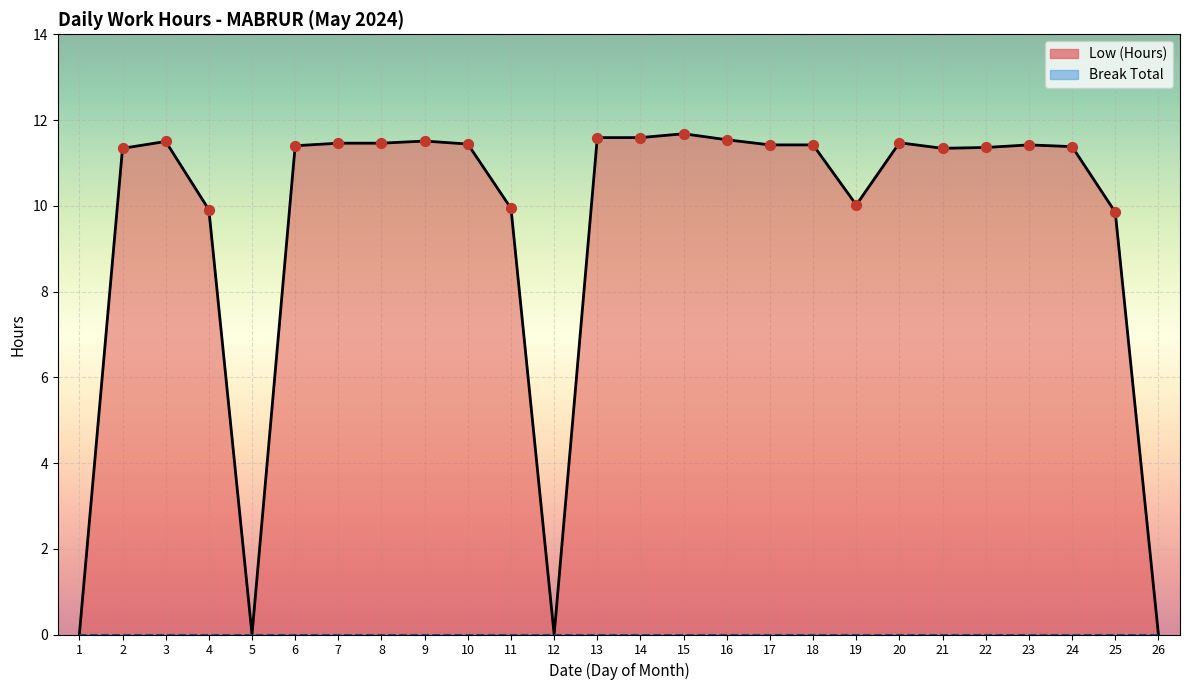

Which has a higher value, 19 or 18?

18